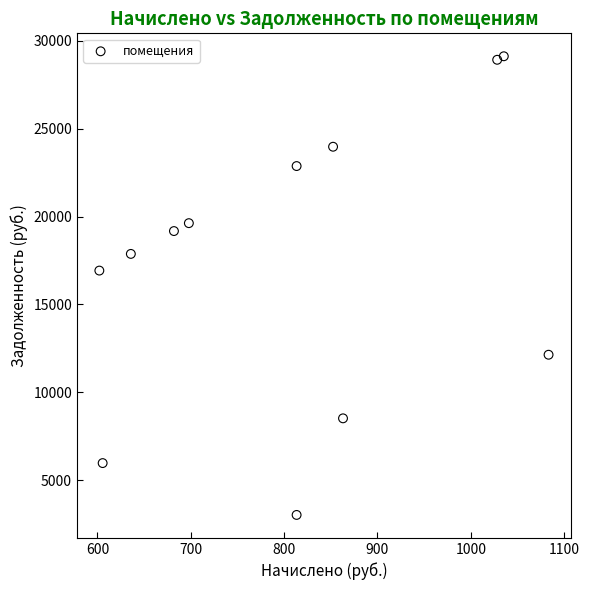

What Y value in the scatter plot is closest to 16073?

16927.1